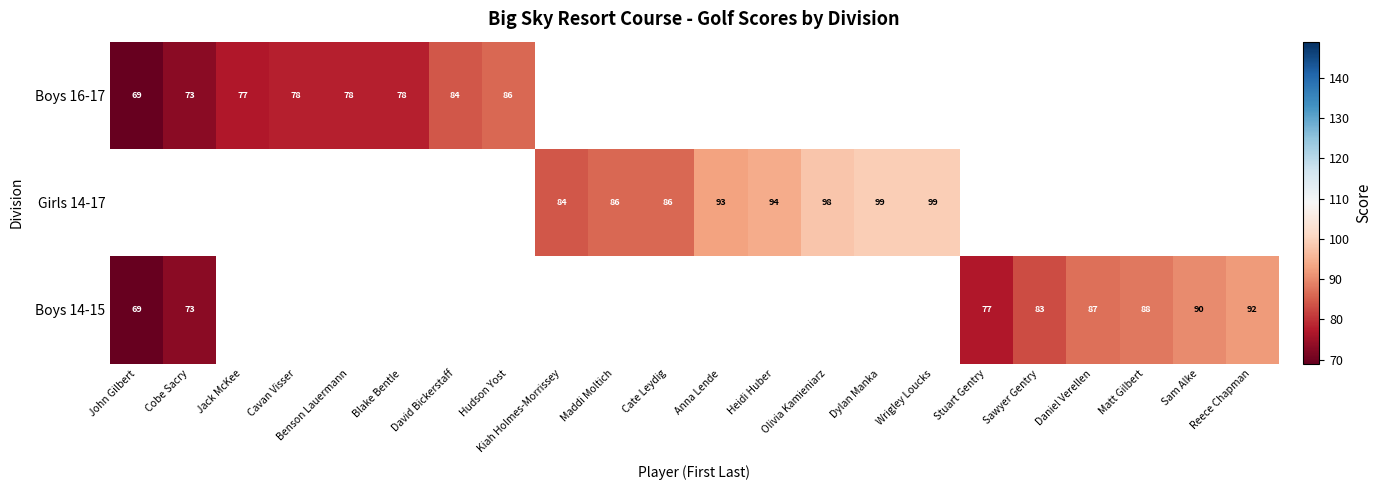

Between Jack McKee and Heidi Huber, which is larger?

Heidi Huber